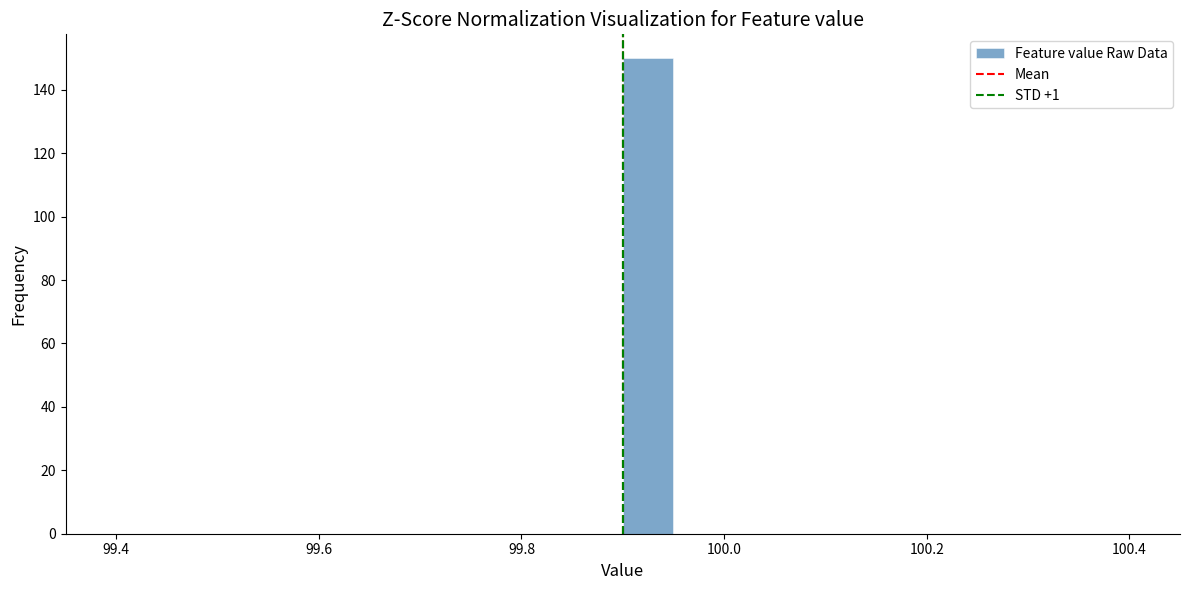

Read against the x-axis, roughly where is the centre of the tallest bar?

99.92